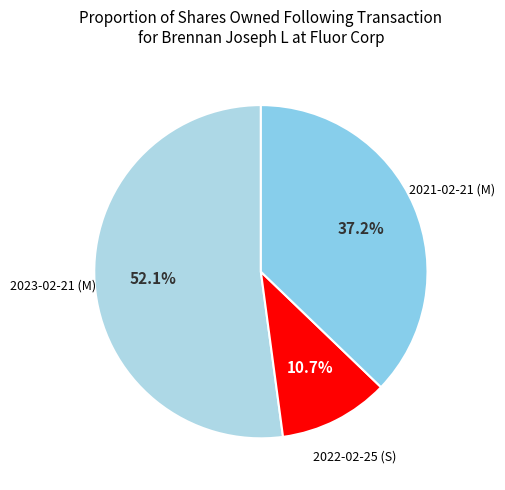

Rank the categories by value from highest to lowest.

2023-02-21 (M), 2021-02-21 (M), 2022-02-25 (S)